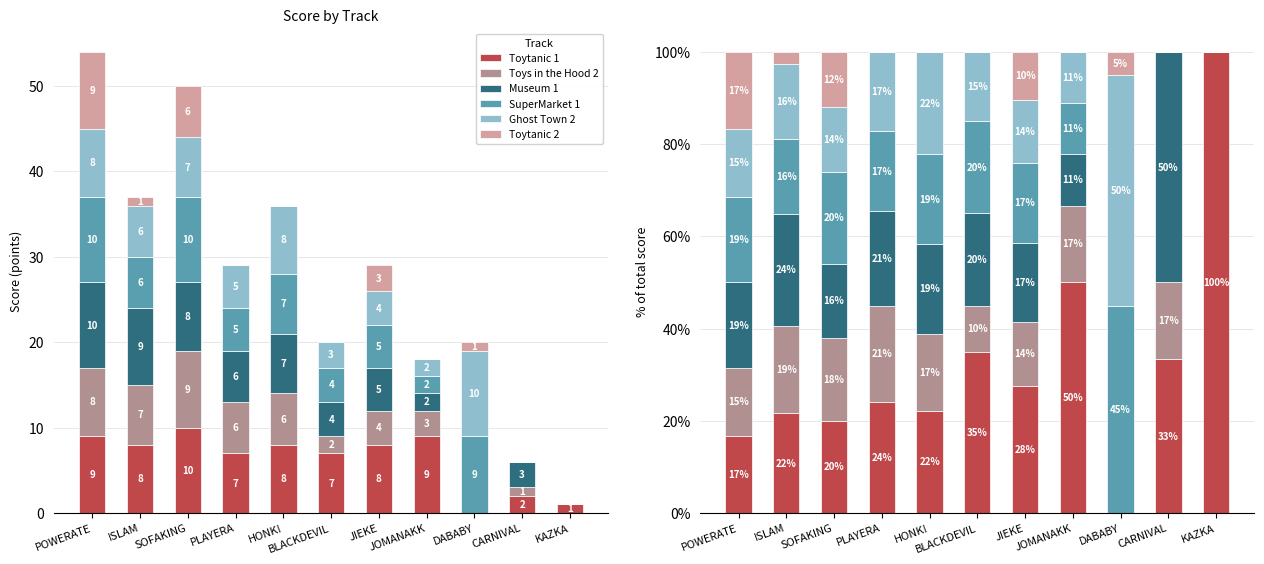

How many distinct data groups are displayed?

6